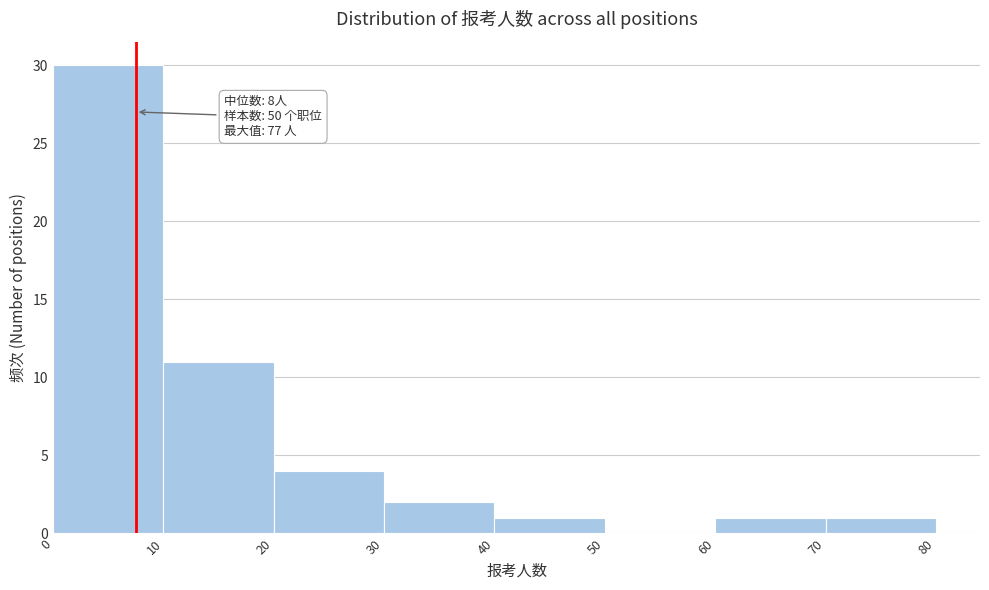

Which range on the x-axis has the tallest bar?

0 to 10